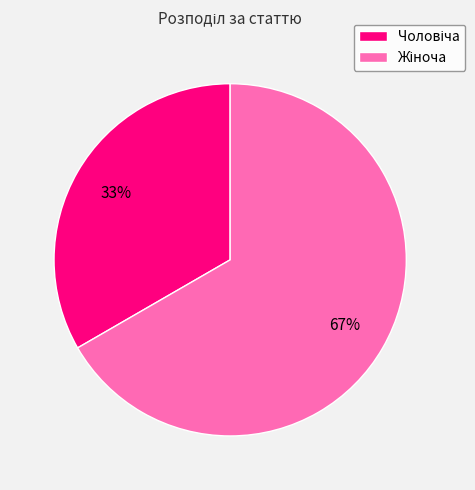

To the nearest percent, what is the average slice percentage?

50%